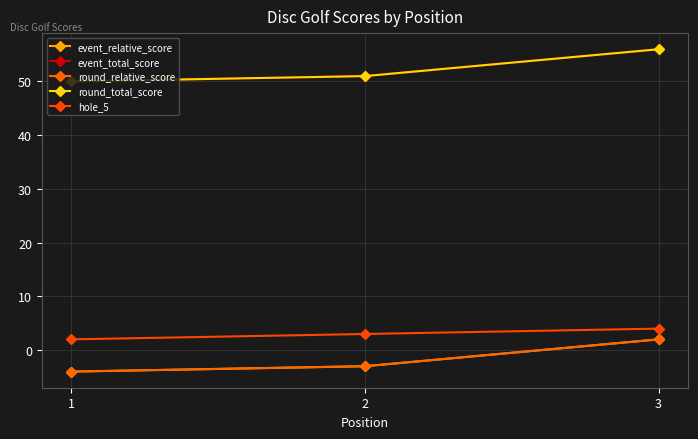

Does the chart have visible grid lines?

Yes